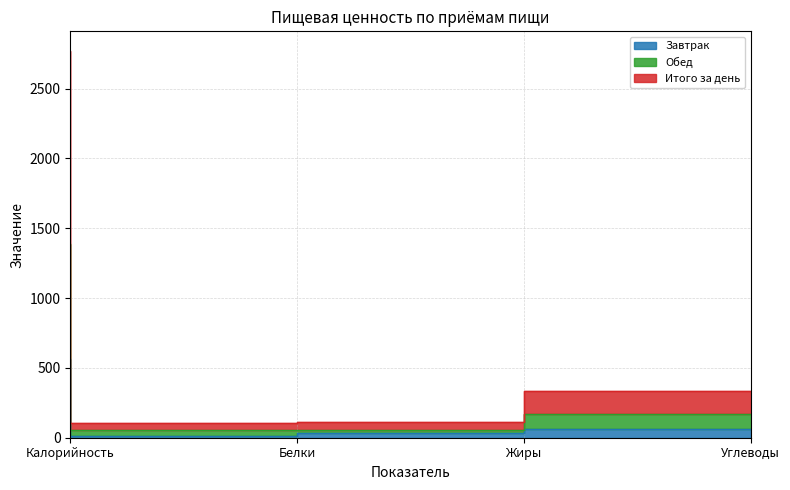

What is the minimum value for Обед?

54